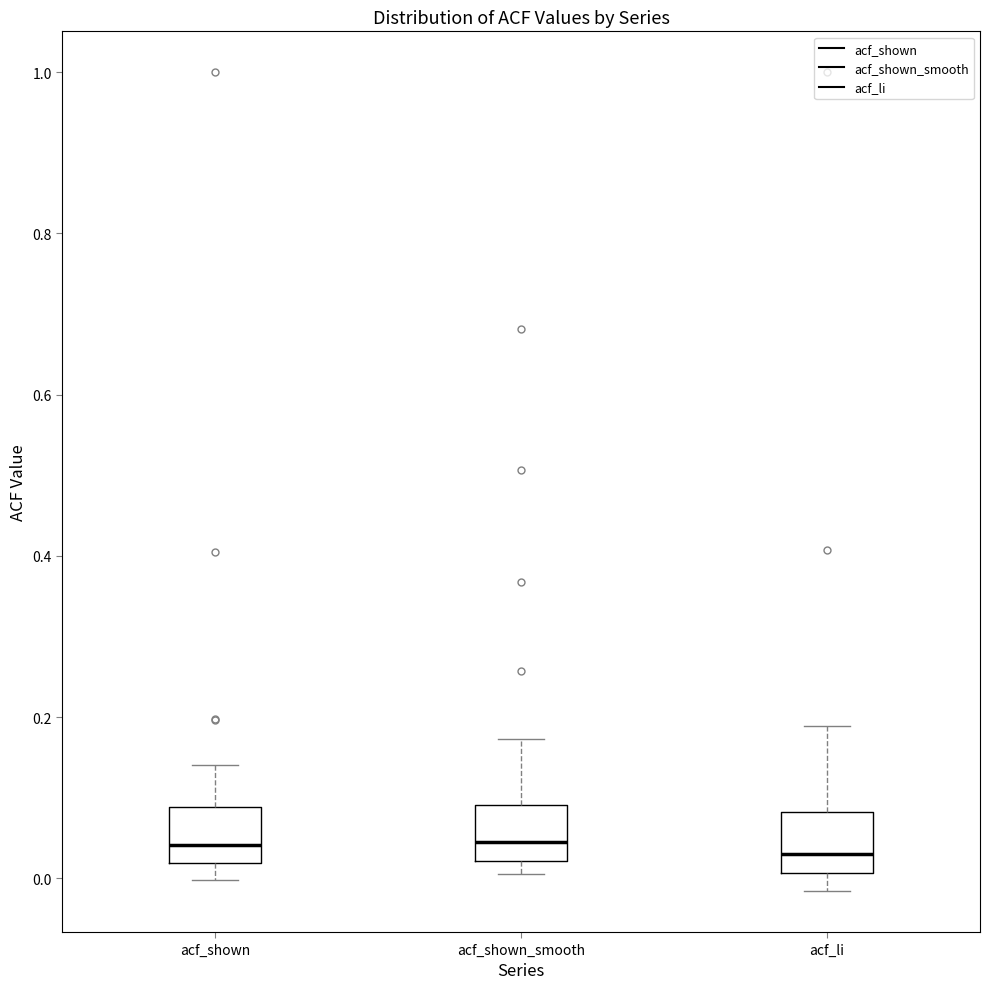

Reading left to right, read every box against the y-axis: the position of its median line, the range the box covers, and the ends of its whiskers. The values are not printed on the chart, so give them approximately, as read against the axis.

acf_shown: median 0.04, box 0.02 to 0.08, whiskers 0.00 to 0.14
acf_shown_smooth: median 0.04, box 0.02 to 0.10, whiskers 0.00 to 0.18
acf_li: median 0.04, box 0.00 to 0.08, whiskers -0.02 to 0.18